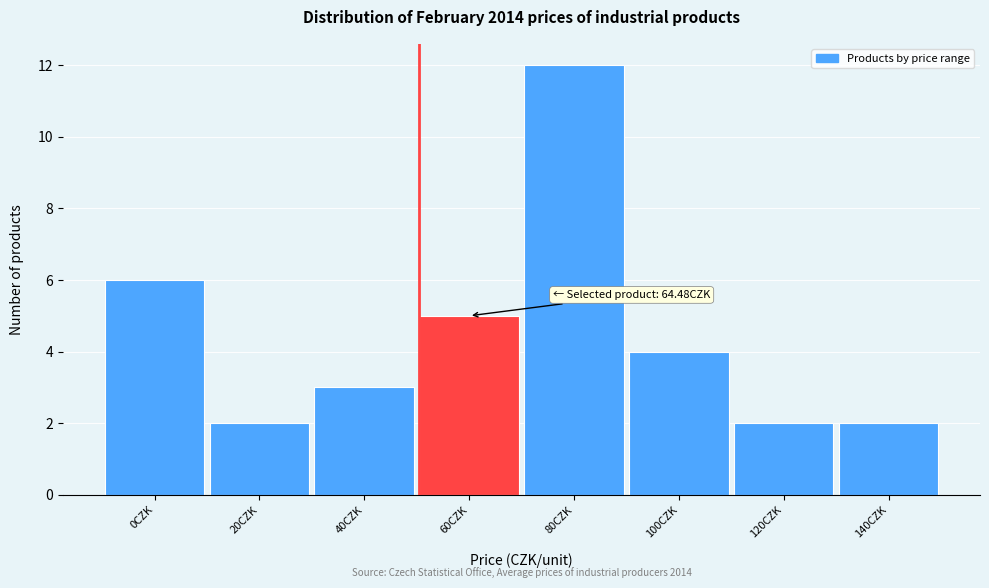

Reading left to right, extract all data points from this chart.

0CZK=6	20CZK=2	40CZK=3	60CZK=5	80CZK=12	100CZK=4	120CZK=2	140CZK=2